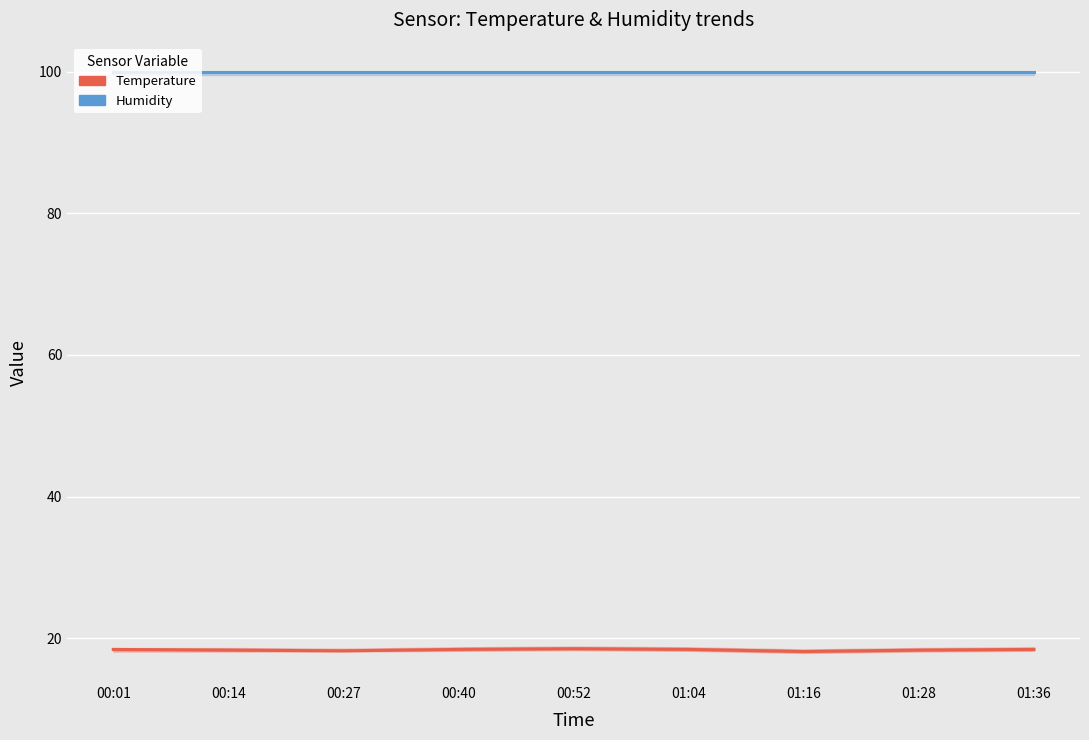

True or false: Humidity and Temperature cross at least once.

False